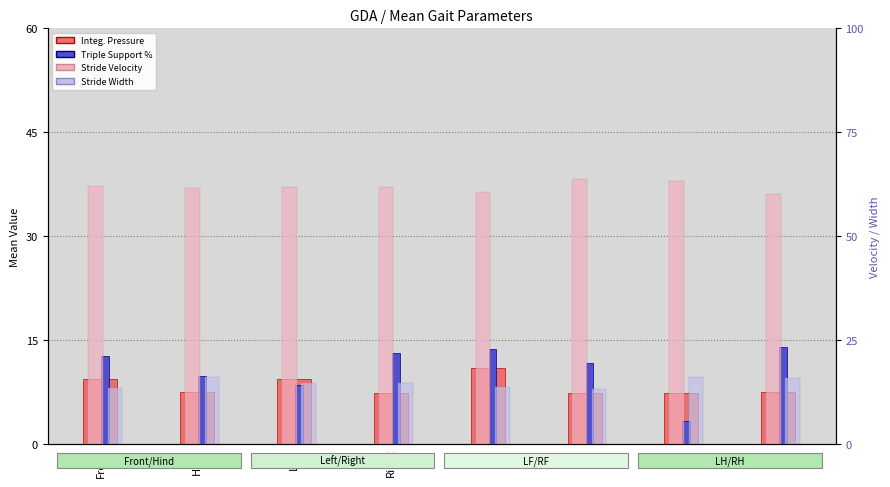

Reading left to right, extract all data points from this chart.

Integ. Pressure: 9.4	7.5	9.4	7.4	11.0	7.4	7.4	7.5
Triple Support %: 12.7	9.8	8.5	13.1	13.7	11.8	3.4	14.0
Stride Velocity: 62.0	61.7	61.8	61.9	60.6	63.8	63.3	60.1
Stride Width: 13.5	16.0	14.7	14.6	13.7	13.3	16.1	16.0